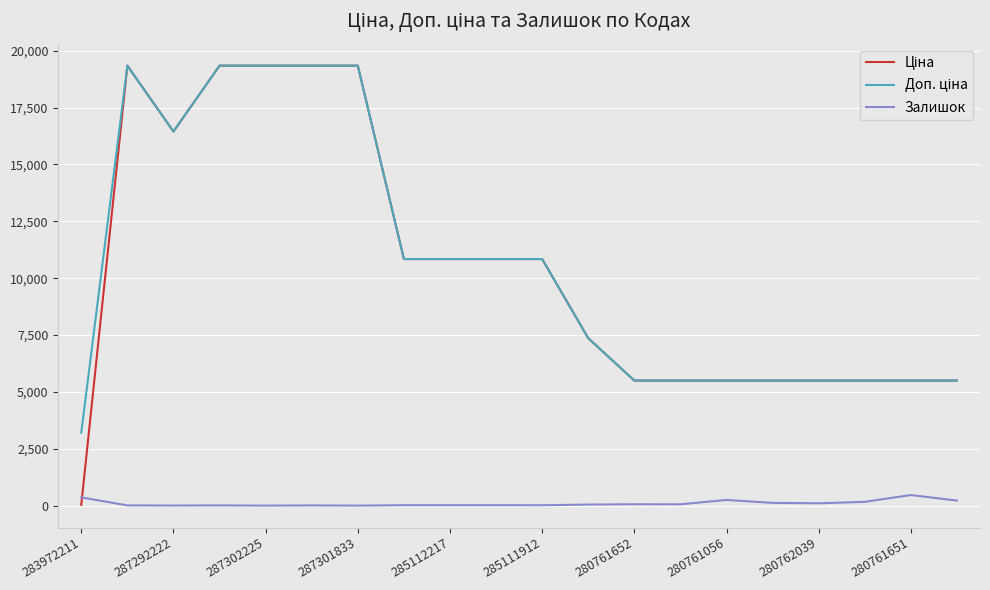

What is the maximum value shown in the chart?

19343.1